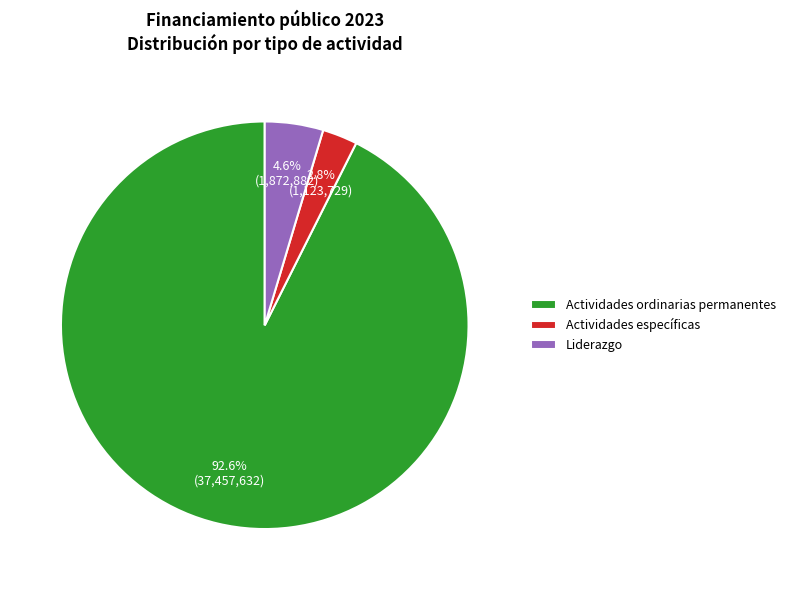

What percentage do Actividades específicas and Liderazgo together represent?

7.4%